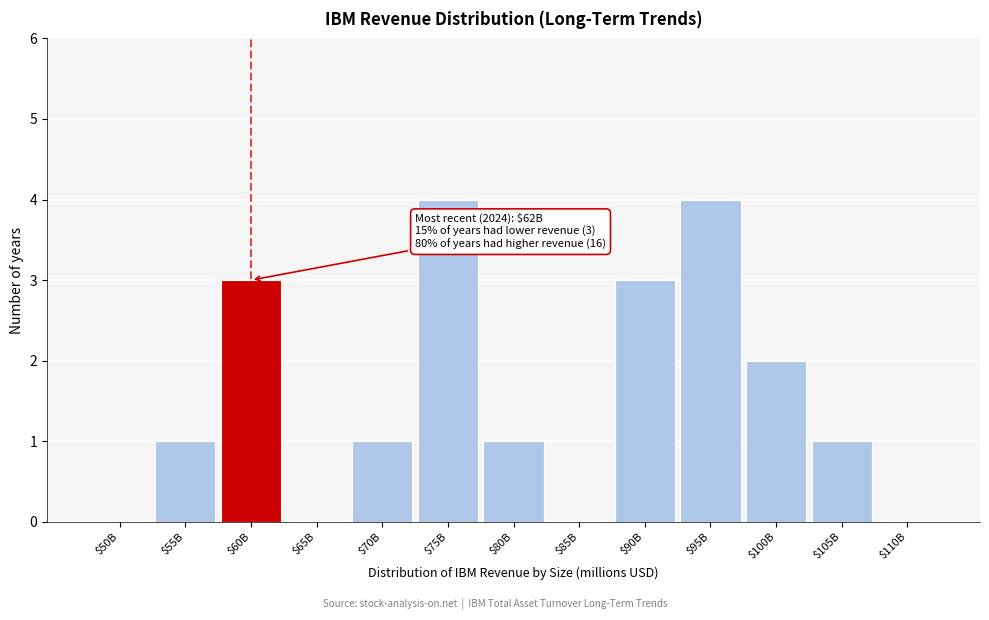

What is the greatest value displayed?

4